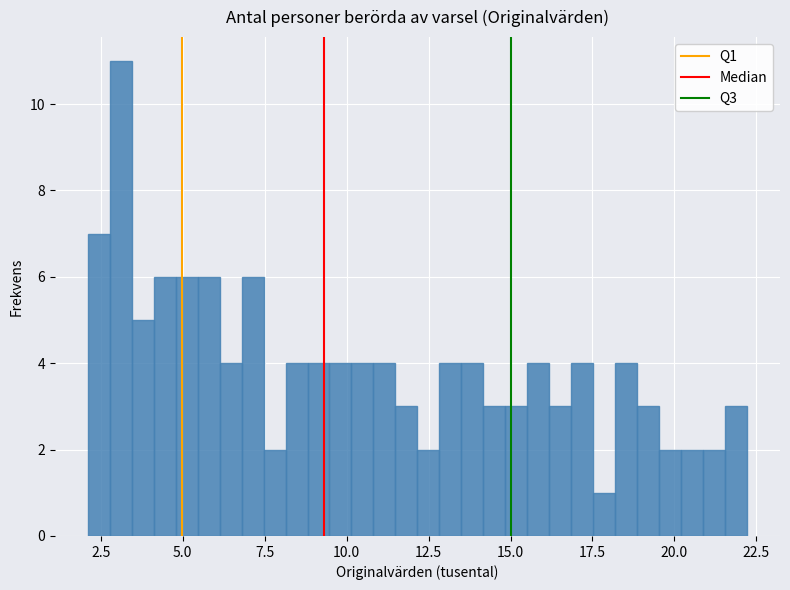

Around what value on the x-axis is the tallest bar? Give the approximate position of its centre, as read against the axis.

3.0